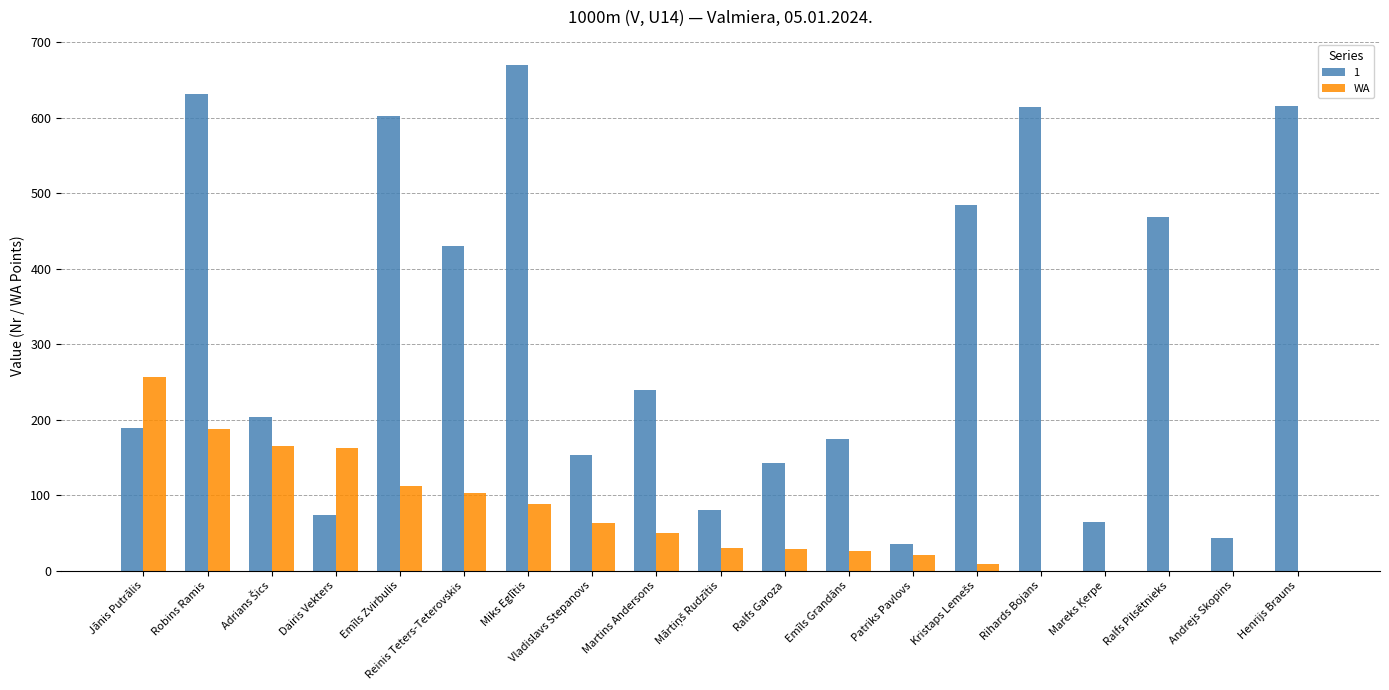

What is the sum of all WA values?

1304